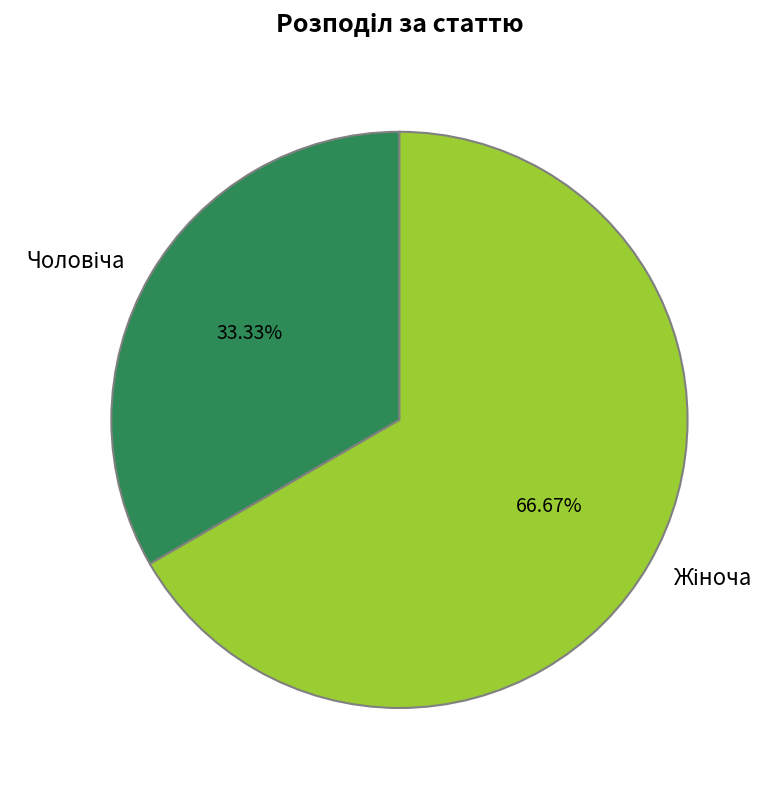

How many slices are in this pie chart?

2